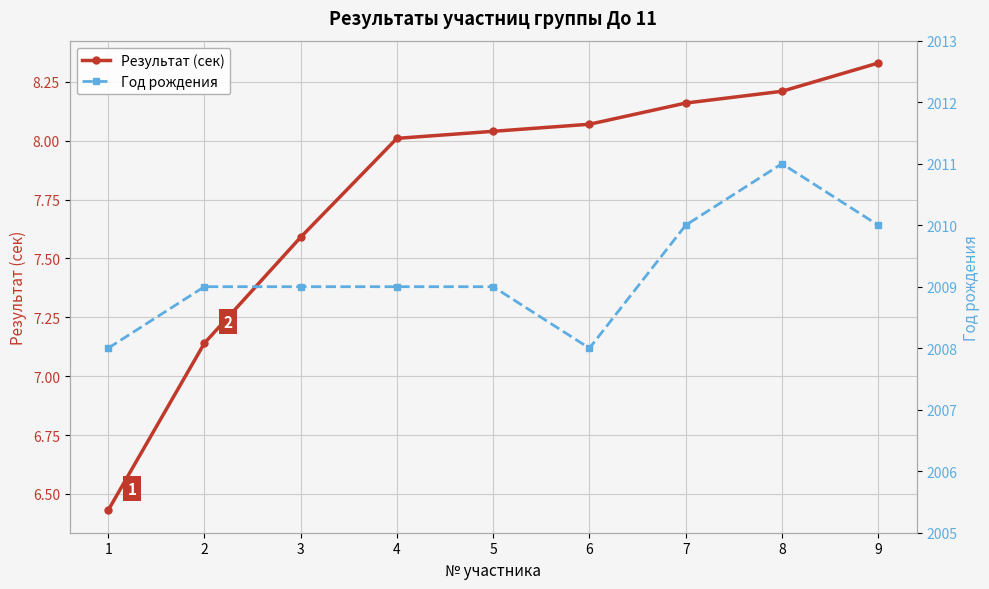

List the labels in order of Результат (сек) value, largest first.

9, 8, 7, 6, 5, 4, 3, 2, 1